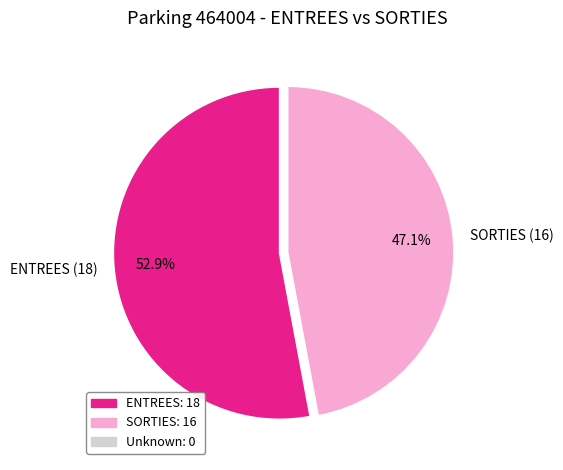

Which has a higher value, ENTREES (18) or SORTIES (16)?

ENTREES (18)